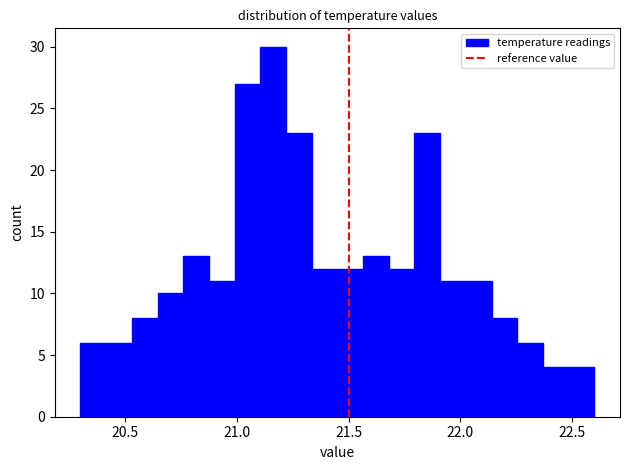

Read against the x-axis, roughly where is the centre of the tallest bar?

21.15